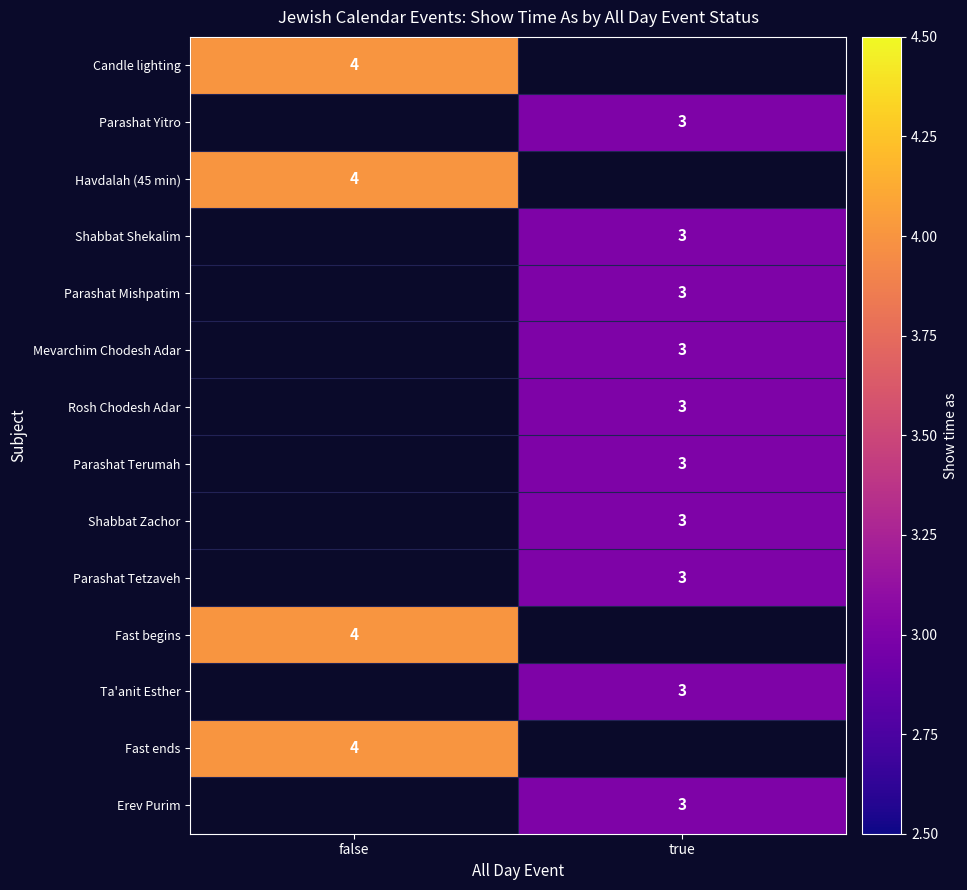

The Parashat Tetzaveh series shows 3.9 at true. True or false?

False